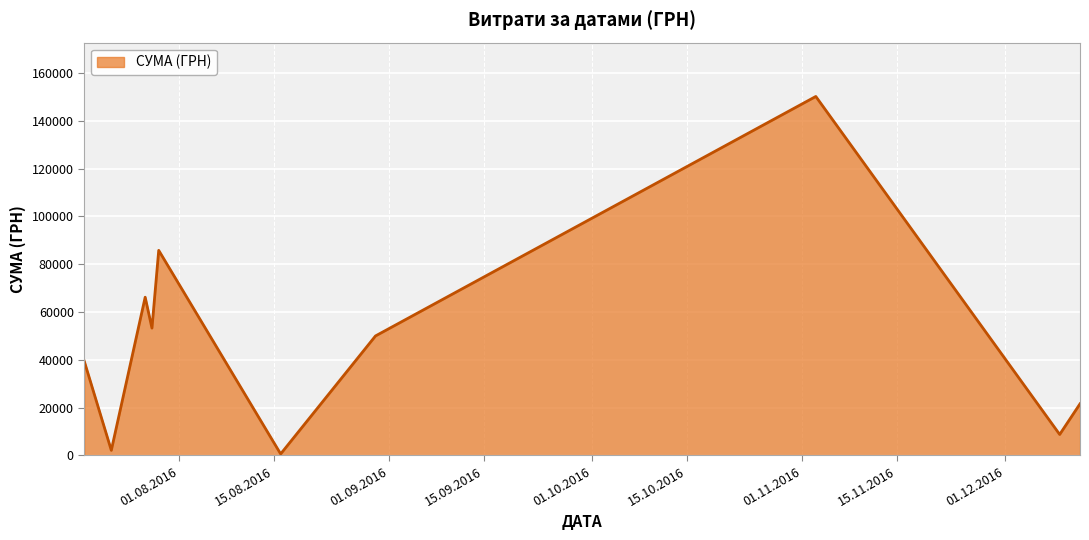

What is the maximum value shown in the chart?

150216.7